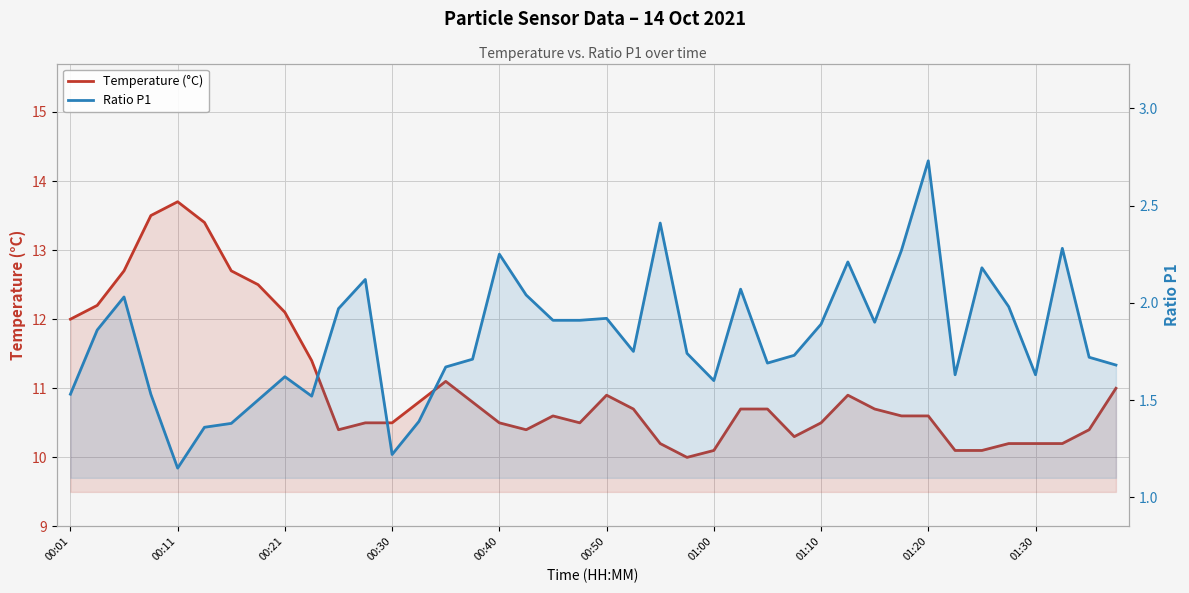

True or false: Temperature (°C) and Ratio P1 cross at least once.

False